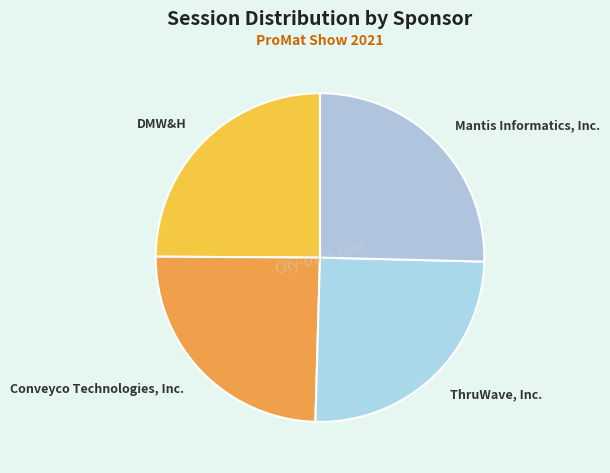

Is ThruWave, Inc. the majority of the pie?

No